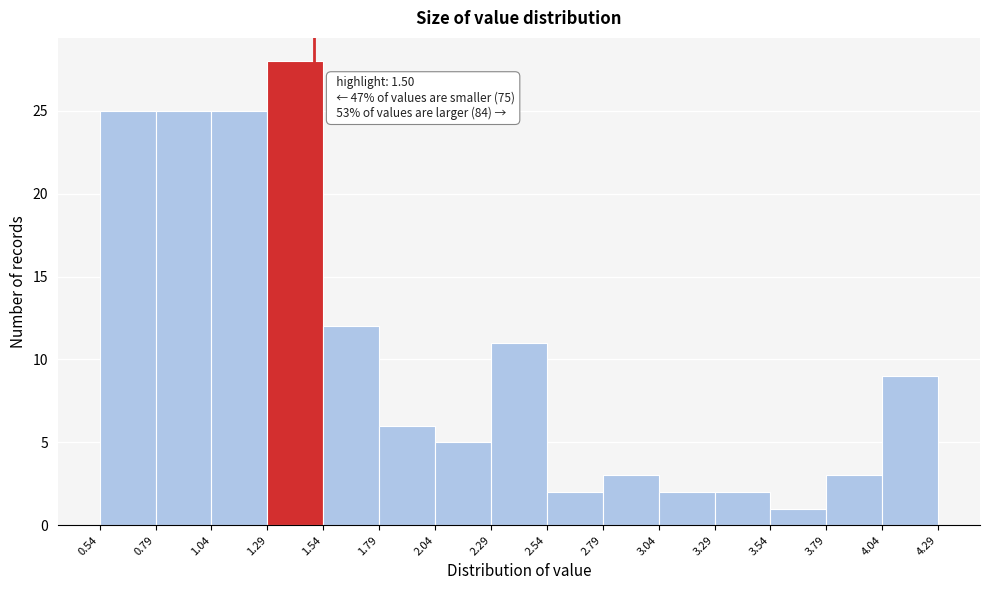

Which range on the x-axis has the tallest bar?

1.29 to 1.54